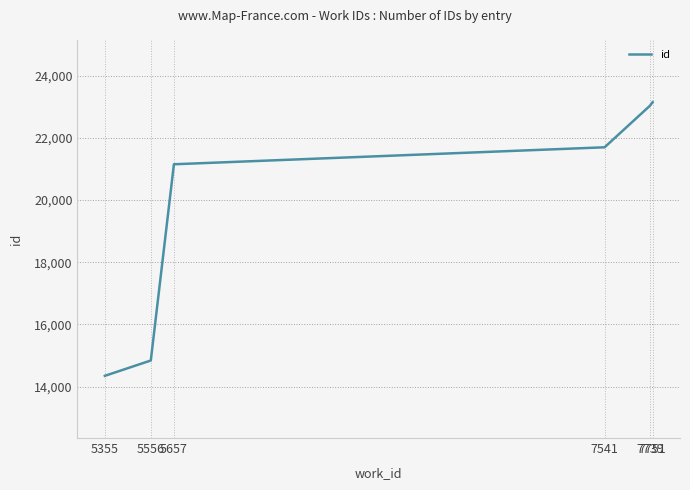

What is the difference between the maximum and minimum values?

8799